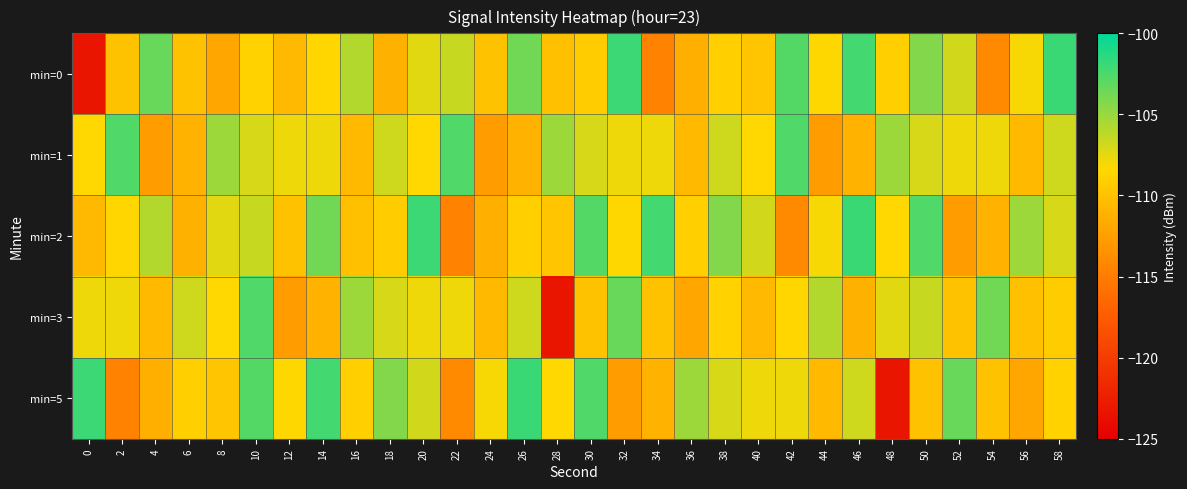

Reading left to right, list all the values displayed in this chart.

min=0: 0=-123.2	2=-110.0	4=-103.5	6=-110.0	8=-112.0	10=-108.8	12=-110.6	14=-108.5	16=-105.9	18=-111.2	20=-107.4	22=-106.5	24=-110.0	26=-103.7	28=-110.1	30=-109.2	32=-102.0	34=-114.6	36=-111.3	38=-109.0	40=-109.7	42=-102.8	44=-108.4	46=-102.2	48=-109.0	50=-104.3	52=-106.8	54=-114.0	56=-108.1	58=-101.9
min=1: 0=-108.3	2=-102.6	4=-112.6	6=-111.1	8=-105.1	10=-107.0	12=-107.8	14=-107.8	16=-110.5	18=-106.8	20=-108.3	22=-102.6	24=-112.6	26=-111.1	28=-105.1	30=-107.0	32=-107.8	34=-107.8	36=-110.5	38=-106.8	40=-108.3	42=-102.6	44=-112.6	46=-111.1	48=-105.1	50=-107.0	52=-107.8	54=-107.8	56=-110.5	58=-106.8
min=2: 0=-110.6	2=-108.5	4=-105.9	6=-111.2	8=-107.4	10=-106.5	12=-110.0	14=-103.7	16=-110.1	18=-109.2	20=-102.0	22=-114.6	24=-111.3	26=-109.0	28=-109.7	30=-102.8	32=-108.4	34=-102.2	36=-109.0	38=-104.3	40=-106.8	42=-114.0	44=-108.1	46=-101.9	48=-108.3	50=-102.6	52=-112.6	54=-111.1	56=-105.1	58=-107.0
min=3: 0=-107.8	2=-107.8	4=-110.5	6=-106.8	8=-108.3	10=-102.6	12=-112.6	14=-111.1	16=-105.1	18=-107.0	20=-107.8	22=-107.8	24=-110.5	26=-106.8	28=-123.2	30=-110.0	32=-103.5	34=-110.0	36=-112.0	38=-108.8	40=-110.6	42=-108.5	44=-105.9	46=-111.2	48=-107.4	50=-106.5	52=-110.0	54=-103.7	56=-110.1	58=-109.2
min=5: 0=-102.0	2=-114.6	4=-111.3	6=-109.0	8=-109.7	10=-102.8	12=-108.4	14=-102.2	16=-109.0	18=-104.3	20=-106.8	22=-114.0	24=-108.1	26=-101.9	28=-108.3	30=-102.6	32=-112.6	34=-111.1	36=-105.1	38=-107.0	40=-107.8	42=-107.8	44=-110.5	46=-106.8	48=-123.2	50=-110.0	52=-103.5	54=-110.0	56=-112.0	58=-108.8